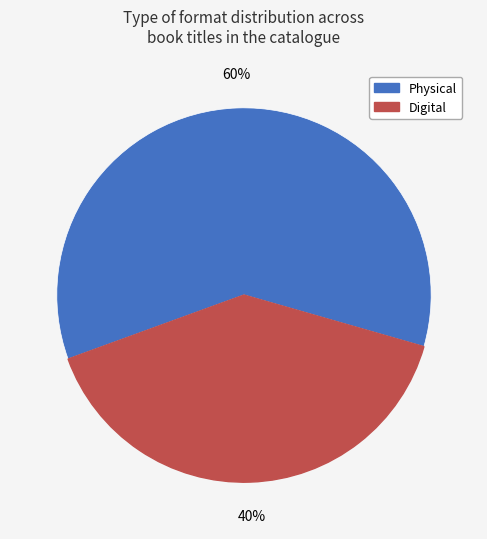

To the nearest percent, what is the difference between the largest and smallest slice percentages?

20%